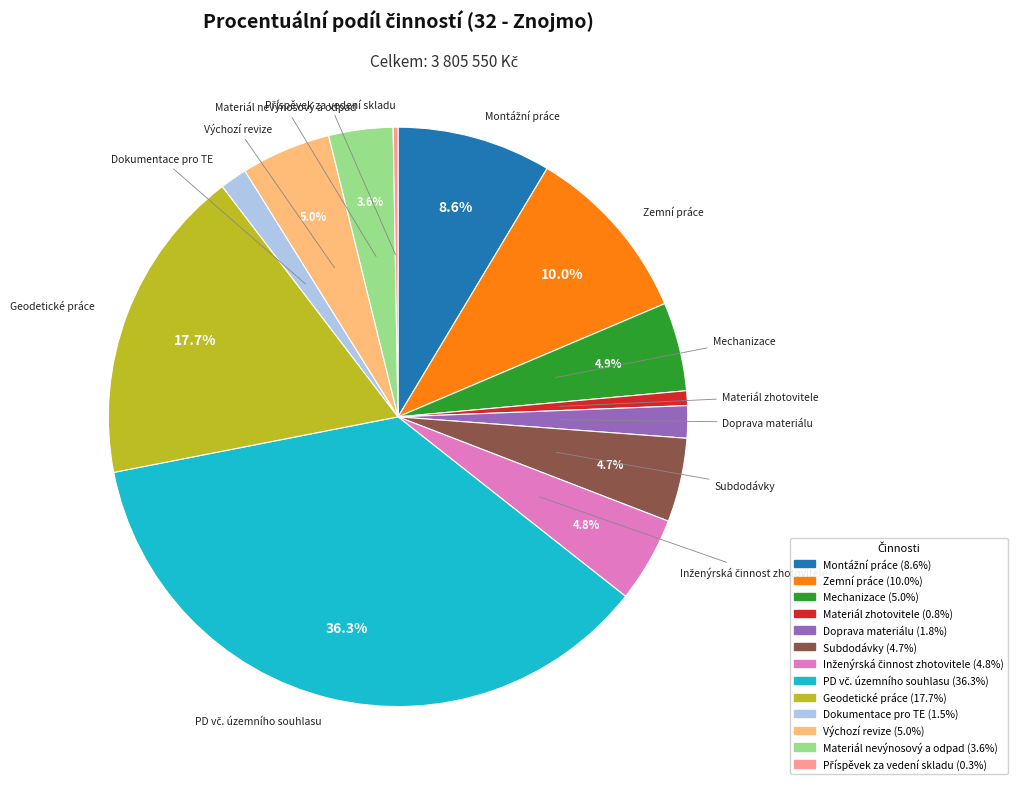

Is the sum of Zemní práce and Geodetické práce greater than half?

No